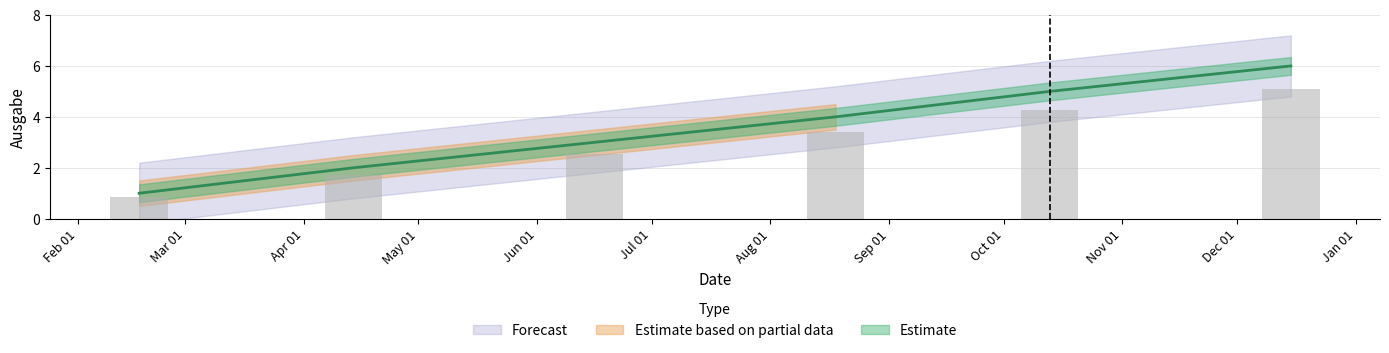

Reading right to left, list all the values displayed in this chart.

15.12.2026=5.1	13.10.2026=4.2	18.08.2026=3.4	16.06.2025=2.5	14.04.2026=1.7	17.02.2026=0.8